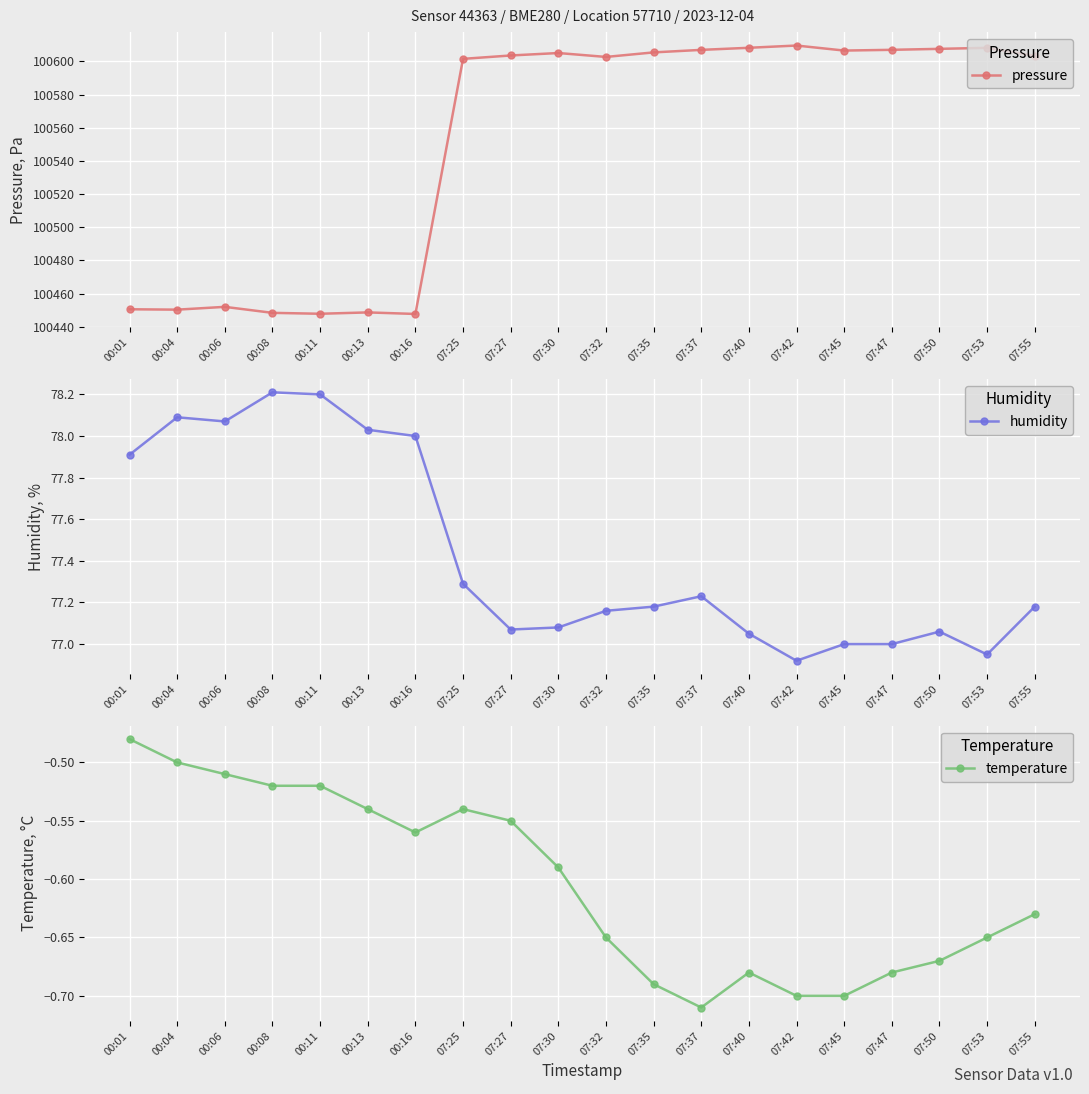

How many interior local valleys does the temperature series have?

2